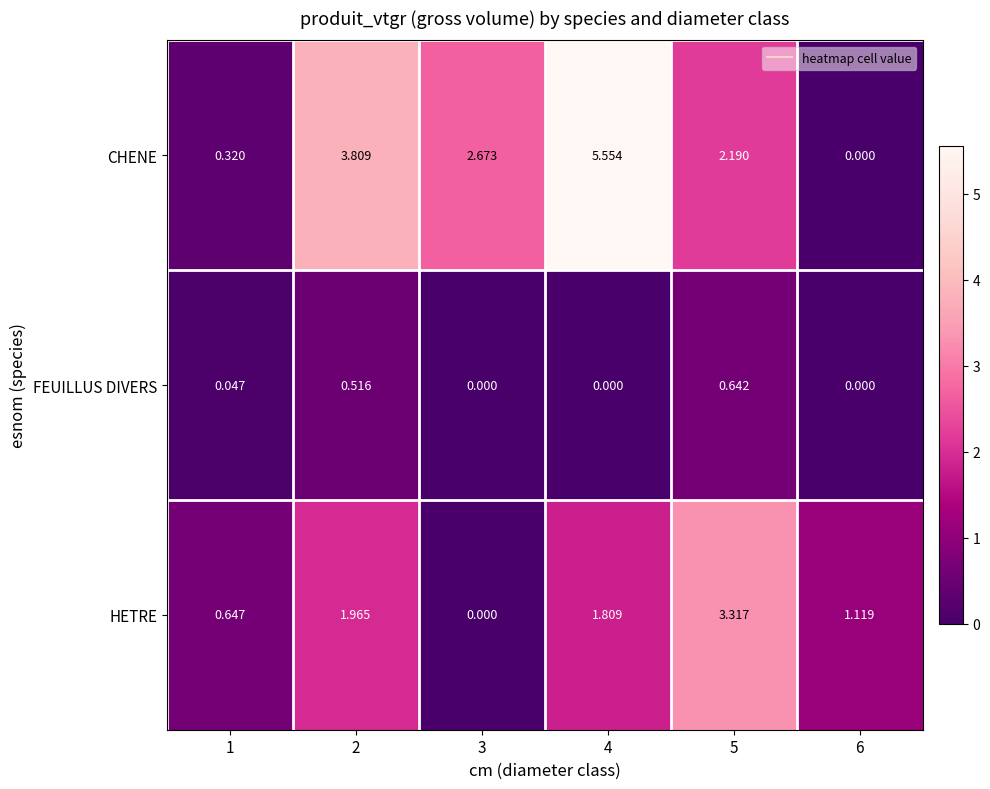

Which series changed the most between 1 and 3?

CHENE